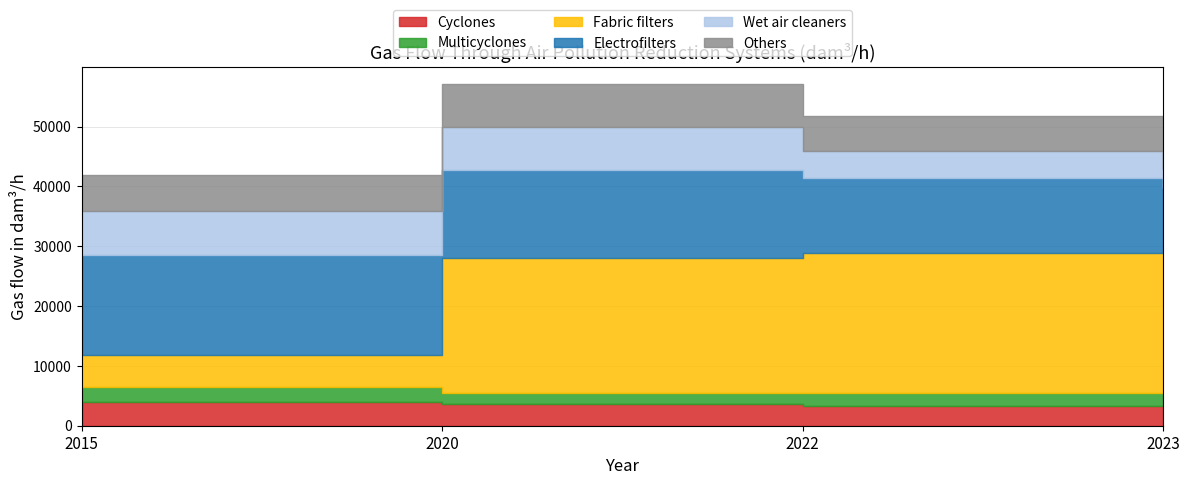

How many interior local valleys does the Multicyclones series have?

1